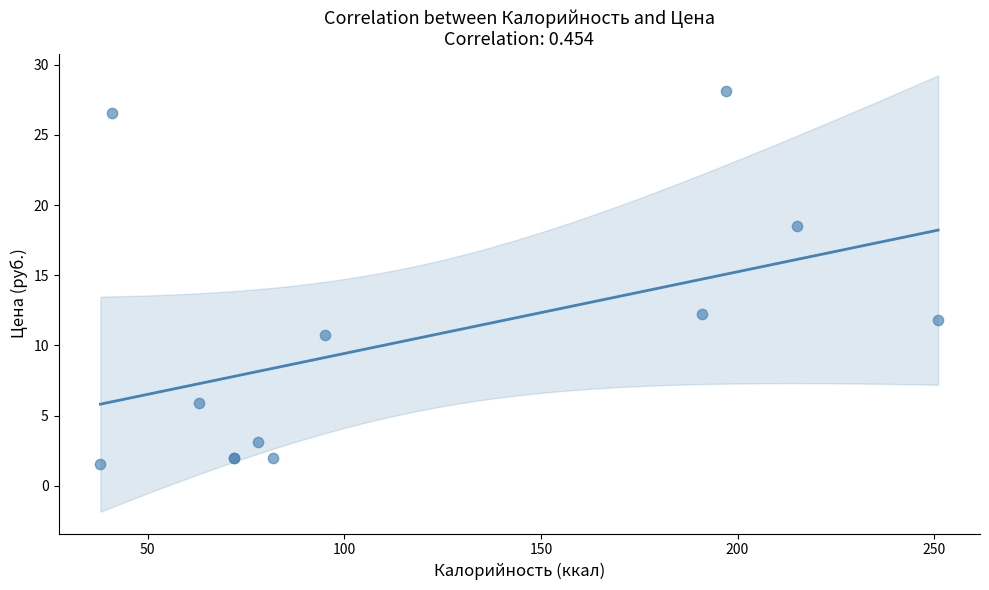

What Y value in the scatter plot is closest to 14?

12.3